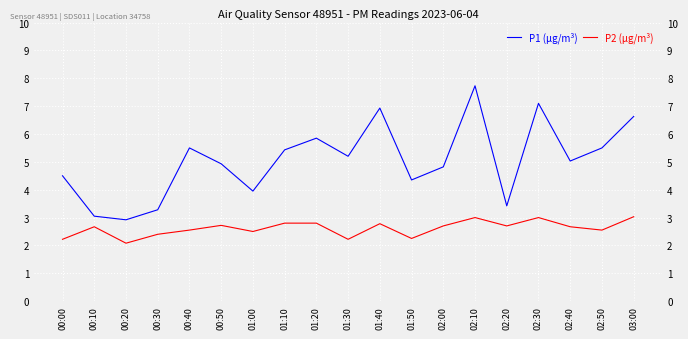

Which has a higher value, 01:50 or 01:30?

01:30